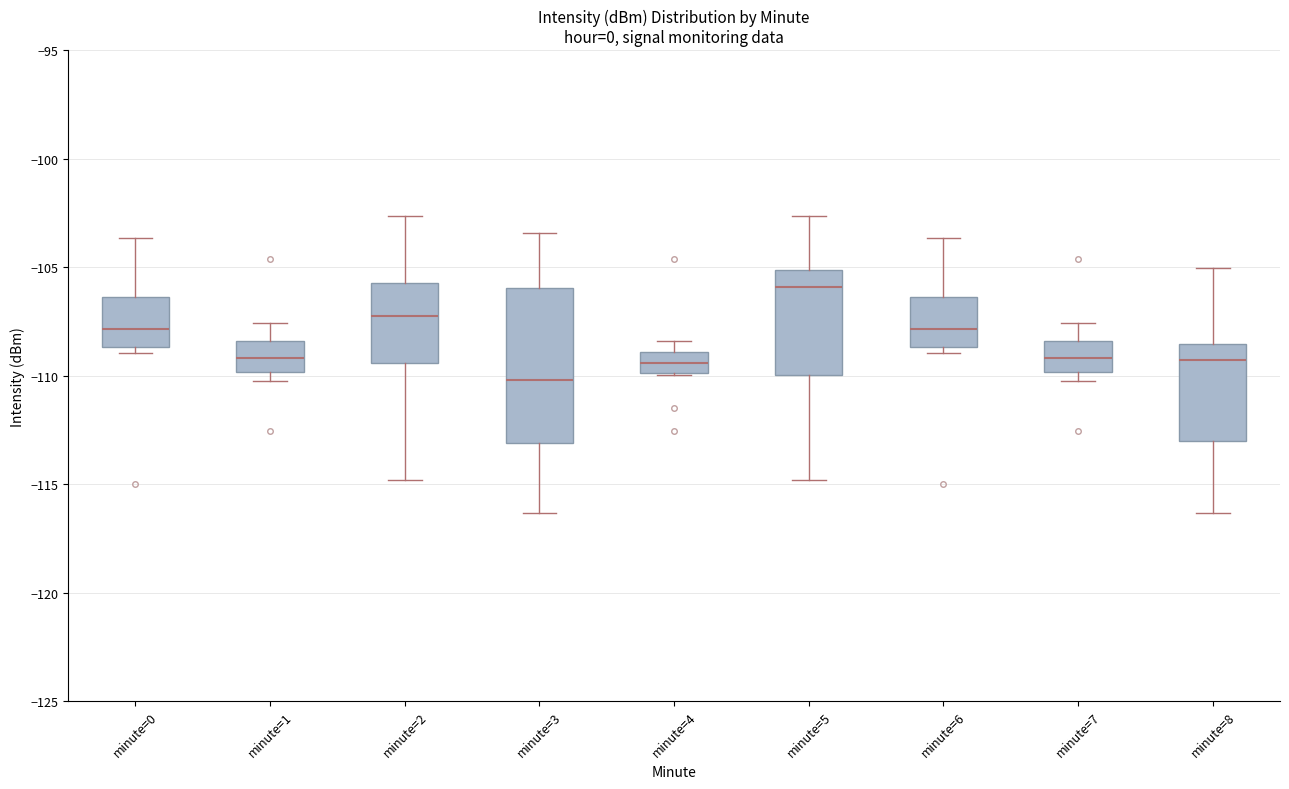

Where does the median line of the box for minute=3 sit on the y-axis? The values are not printed on the chart, so give them approximately, as read against the axis.

-110.0